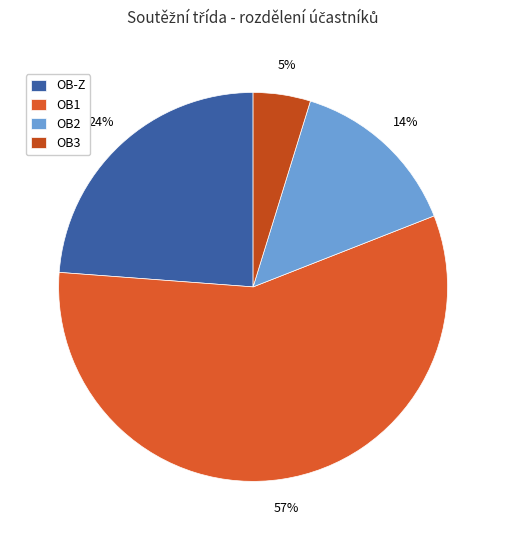

What percentage is the OB-Z slice, to the nearest percent?

24%